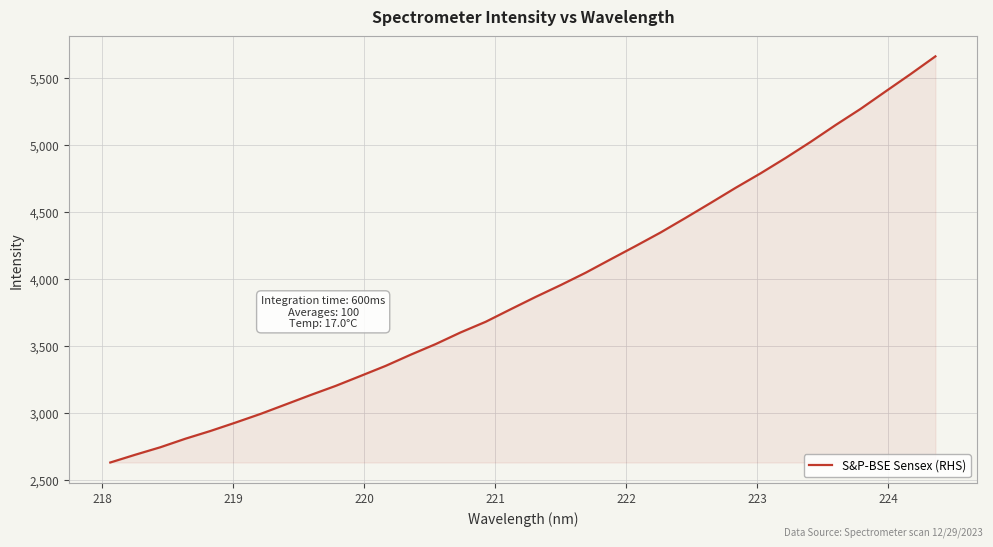

What is the smallest value displayed?

2628.6